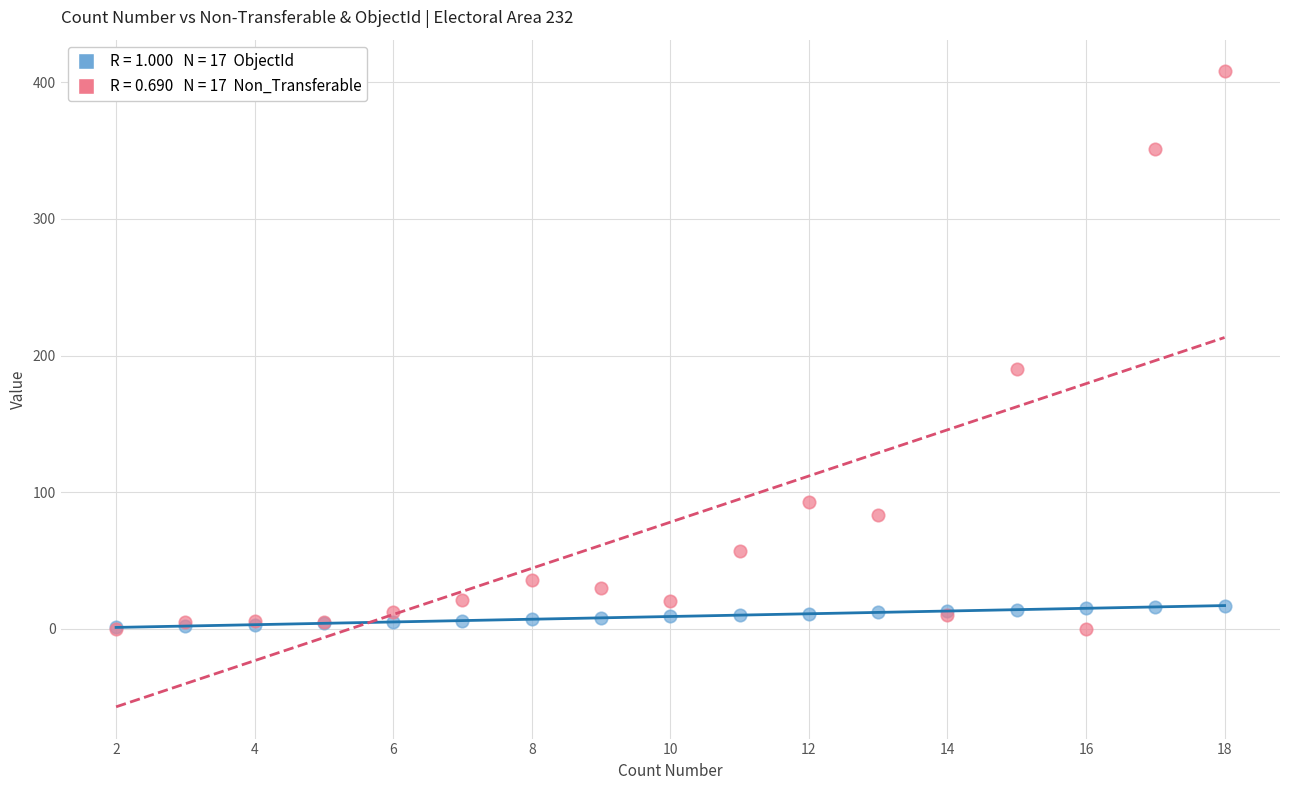

Across all series, what Y value is closest to 204?

190